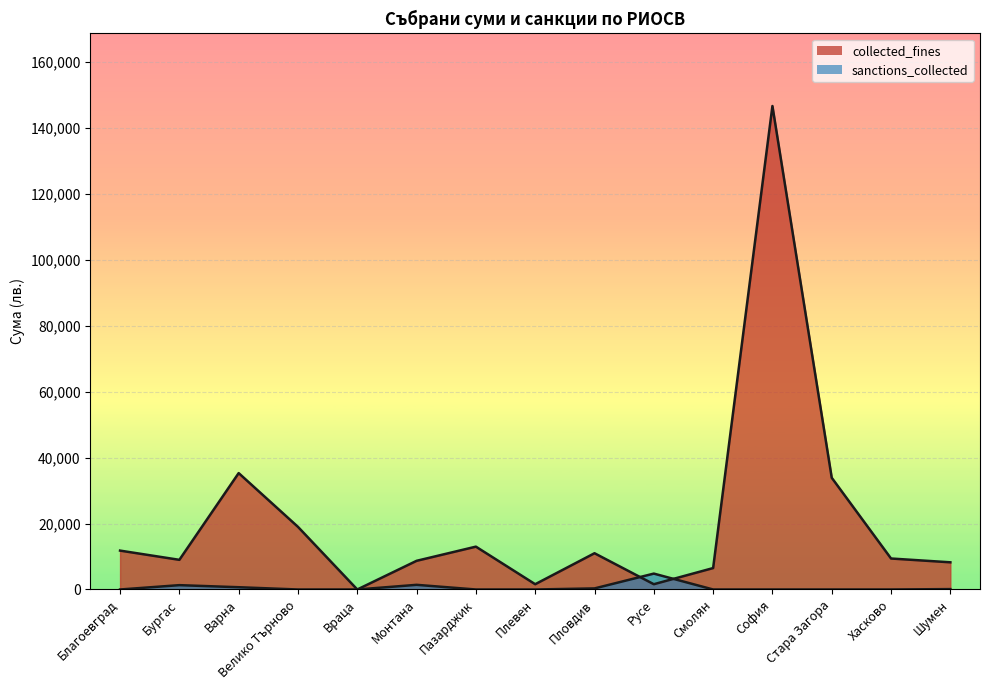

What is the label of the 14th point from the left?

Хасково